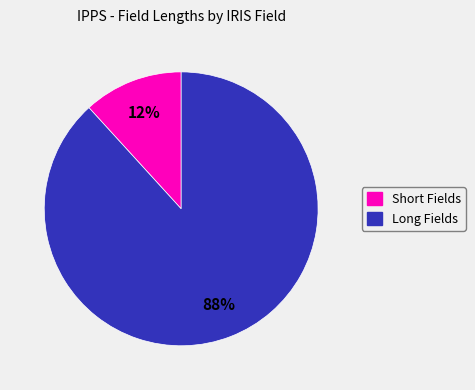

Does any single category account for the majority?

Yes